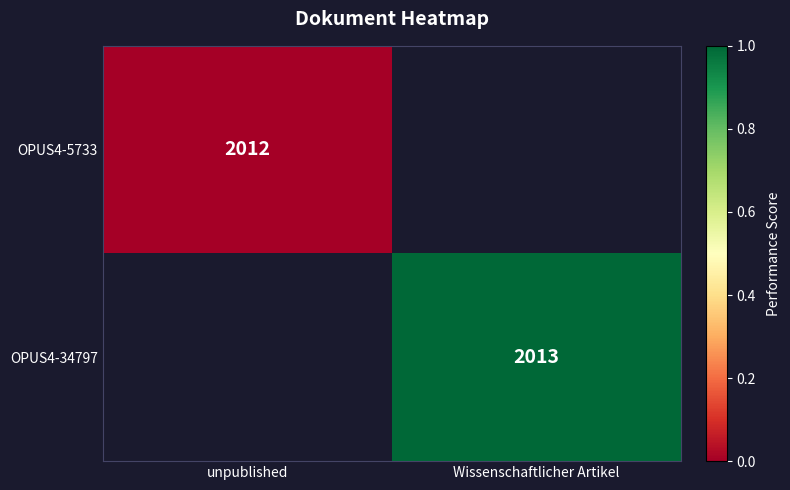

The OPUS4-5733 series shows 2012 at unpublished. True or false?

True